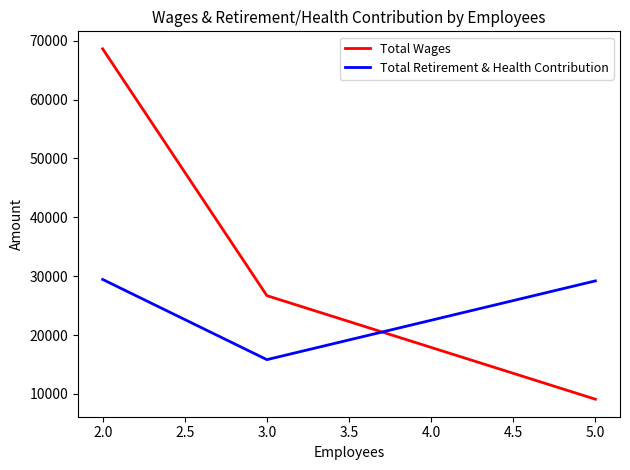

Which series has the largest range (max minus min)?

Total Wages